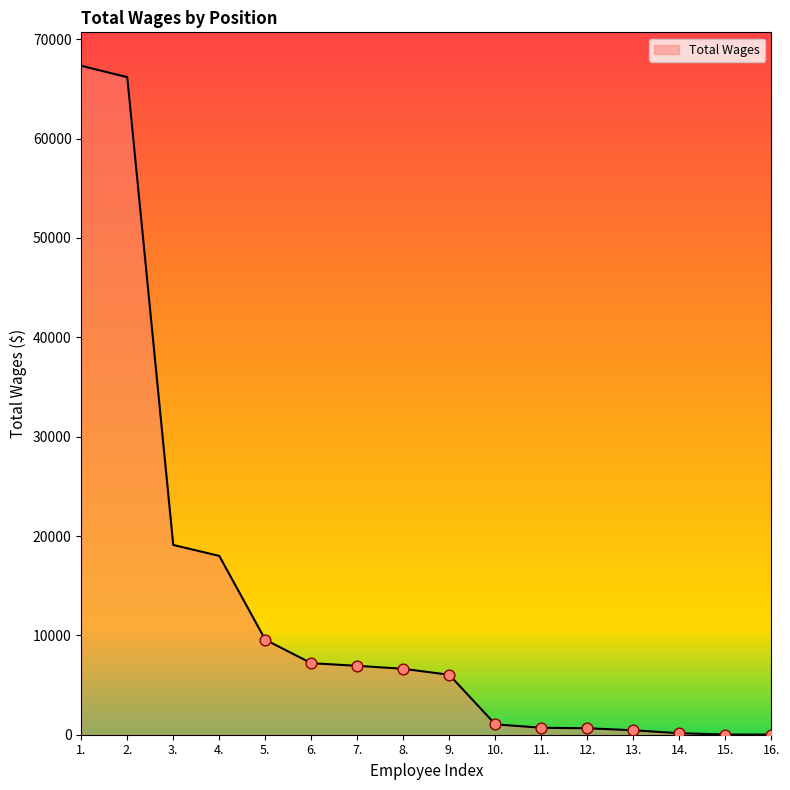

Between 16. and 3., which is larger?

3.